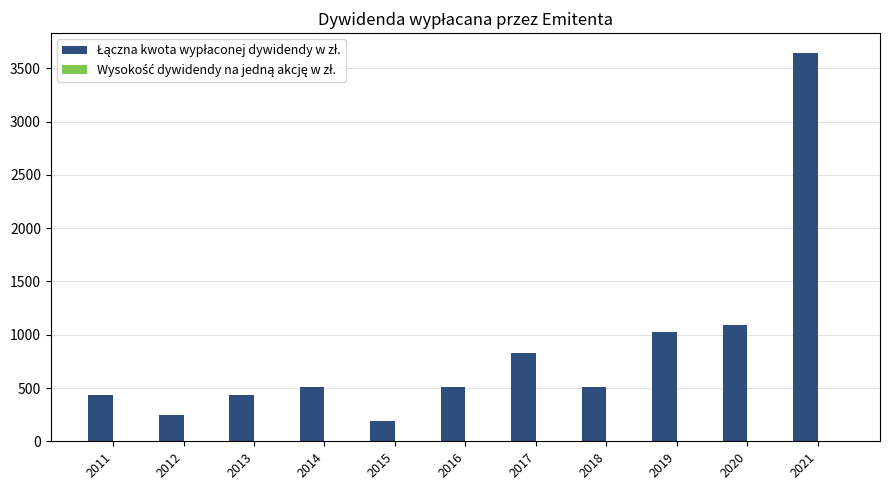

At which category is the sum across all series the highest?

2021